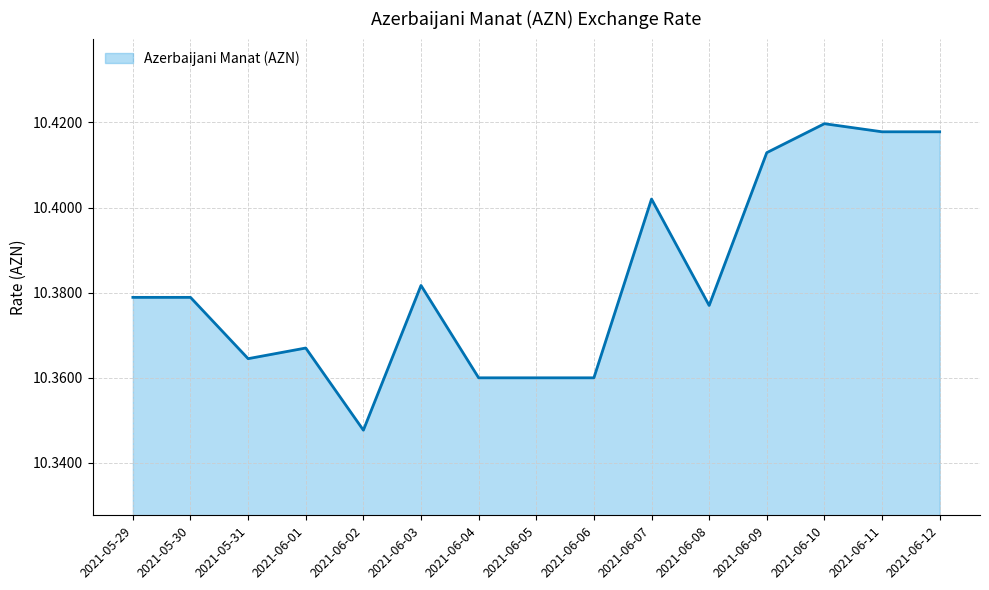

Count the values in the range 10 to 11.

15